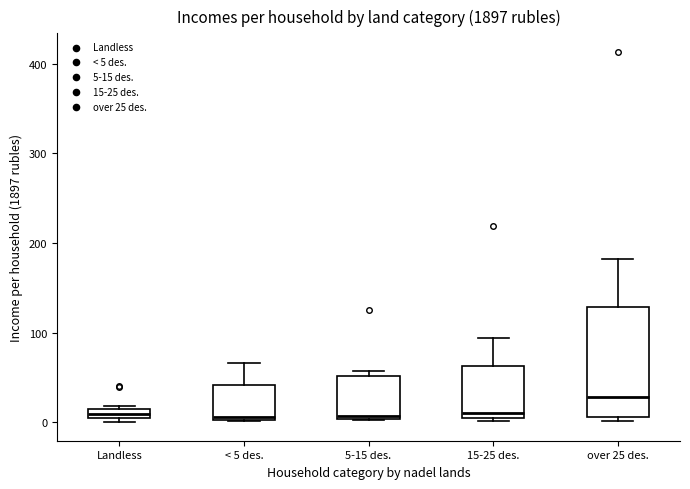

Where is the upper edge of the box for Landless on the y-axis? The values are not printed on the chart, so give them approximately, as read against the axis.

10